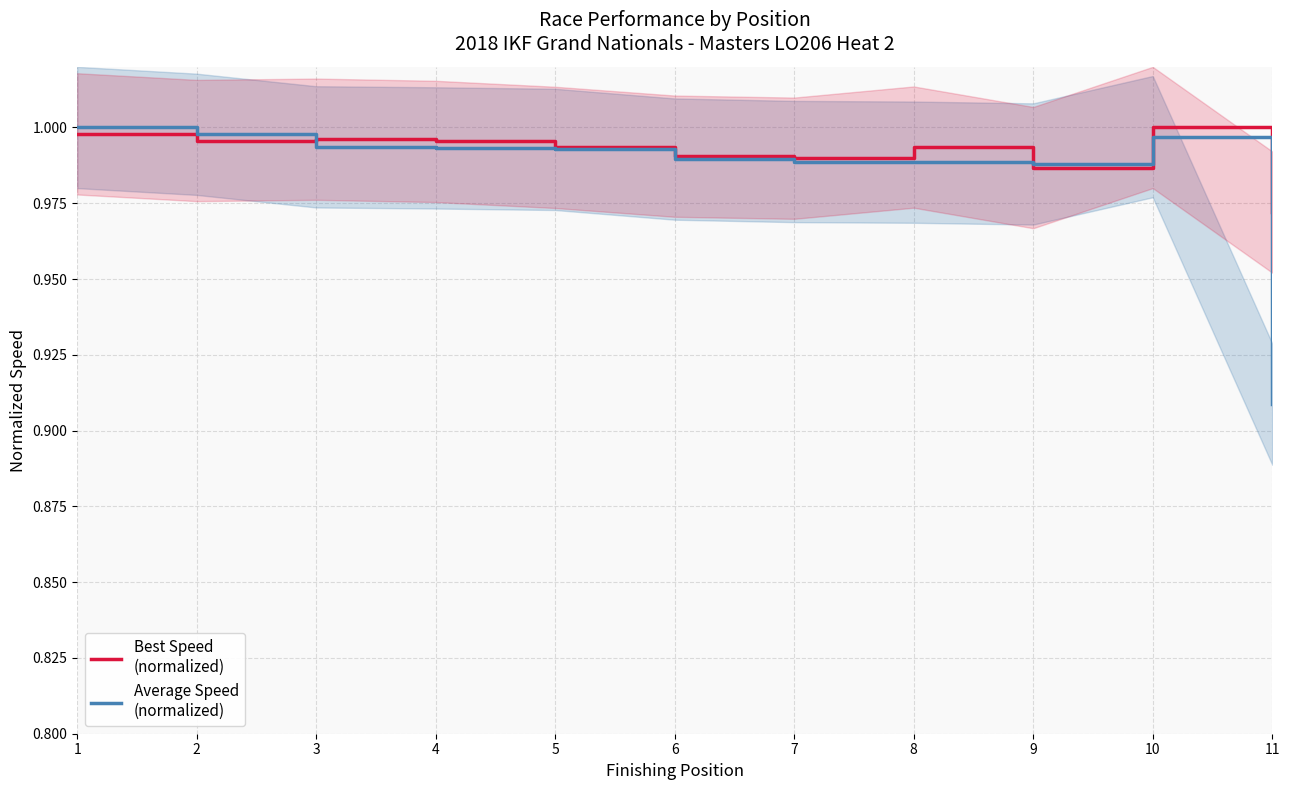

Reading left to right, what are all the values shown in this chart?

Best Speed
(normalized): 1=1.0	2=1.0	3=1.0	4=1.0	5=1.0	6=1.0	7=1.0	8=1.0	9=1.0	10=1.0	11=1.0
Average Speed
(normalized): 1=1.0	2=1.0	3=1.0	4=1.0	5=1.0	6=1.0	7=1.0	8=1.0	9=1.0	10=1.0	11=0.9